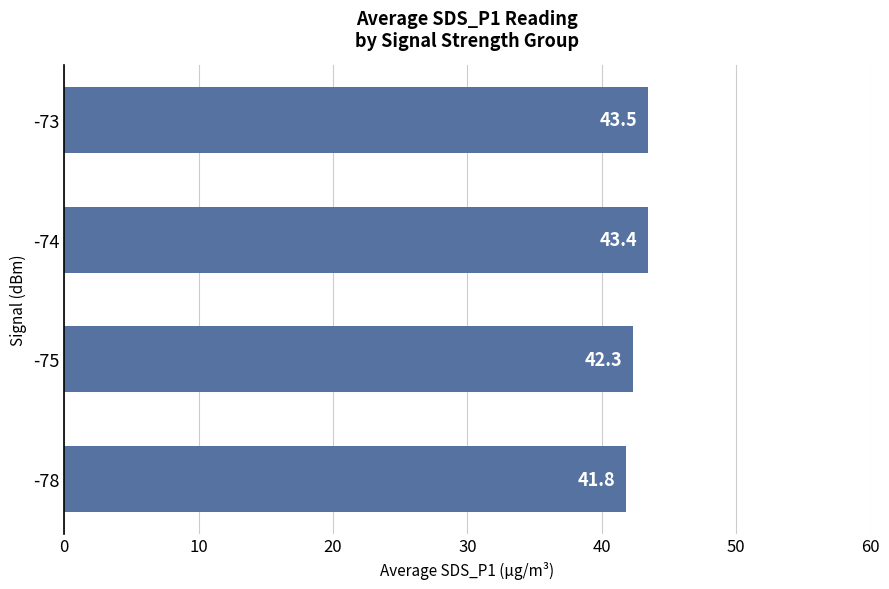

List the labels in order of value, smallest first.

-78, -75, -74, -73